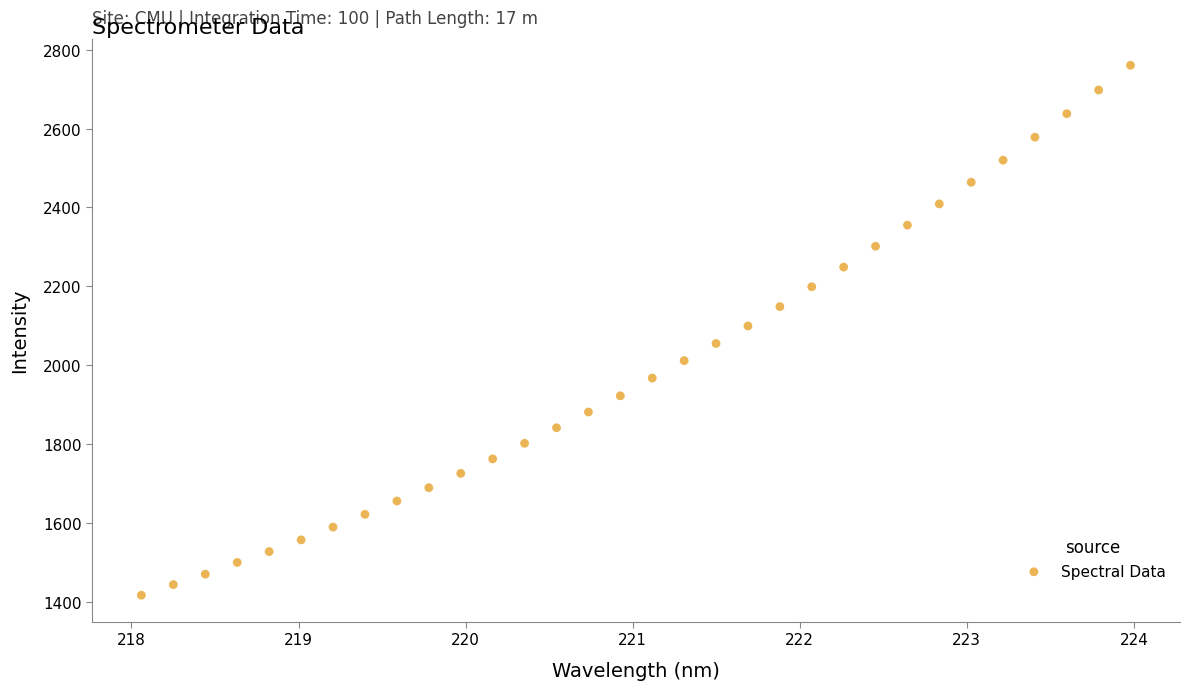

What is the range of Y values (max minus min)?

1344.3